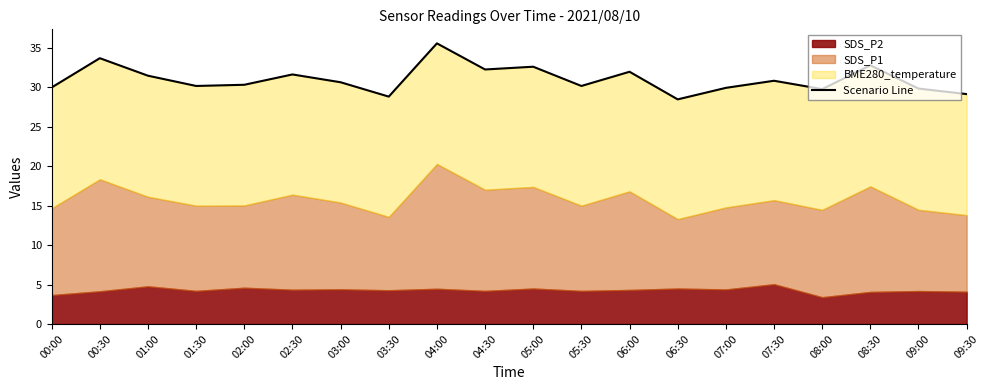

How many data points are above 30?

13